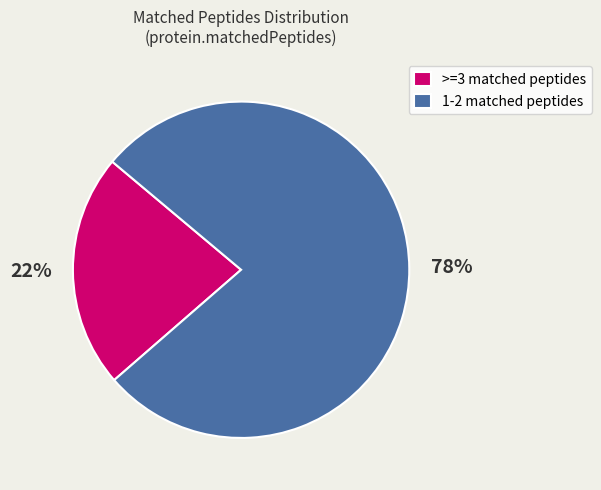

Combined, do 1-2 matched peptides and >=3 matched peptides account for over 50%?

Yes